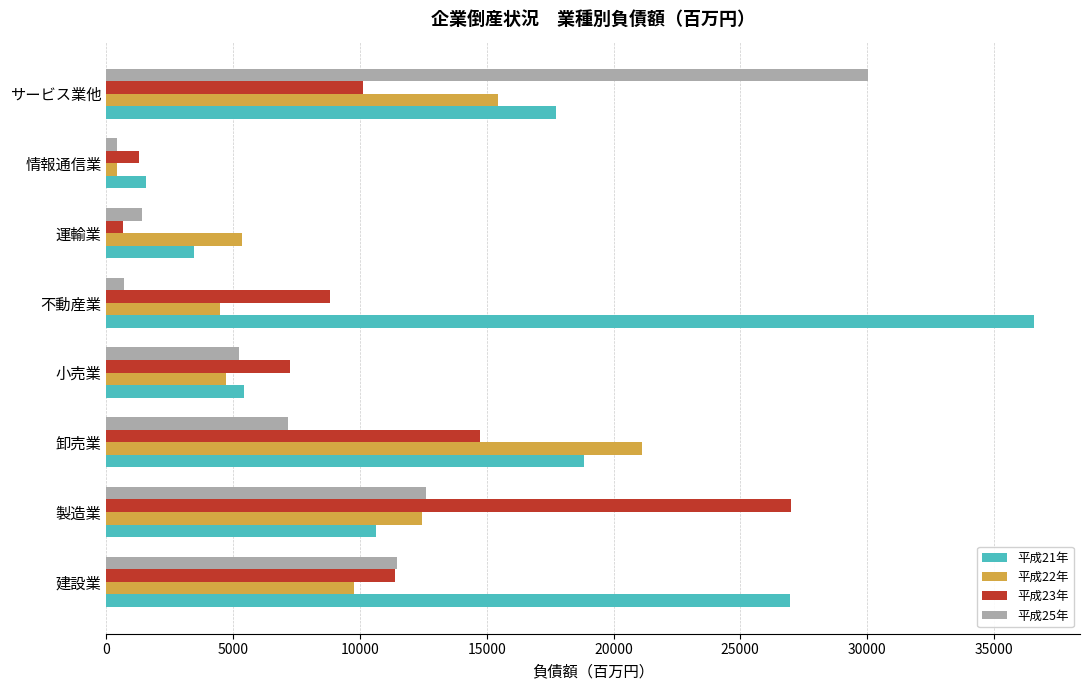

What is the total value across all series at 小売業?

22625